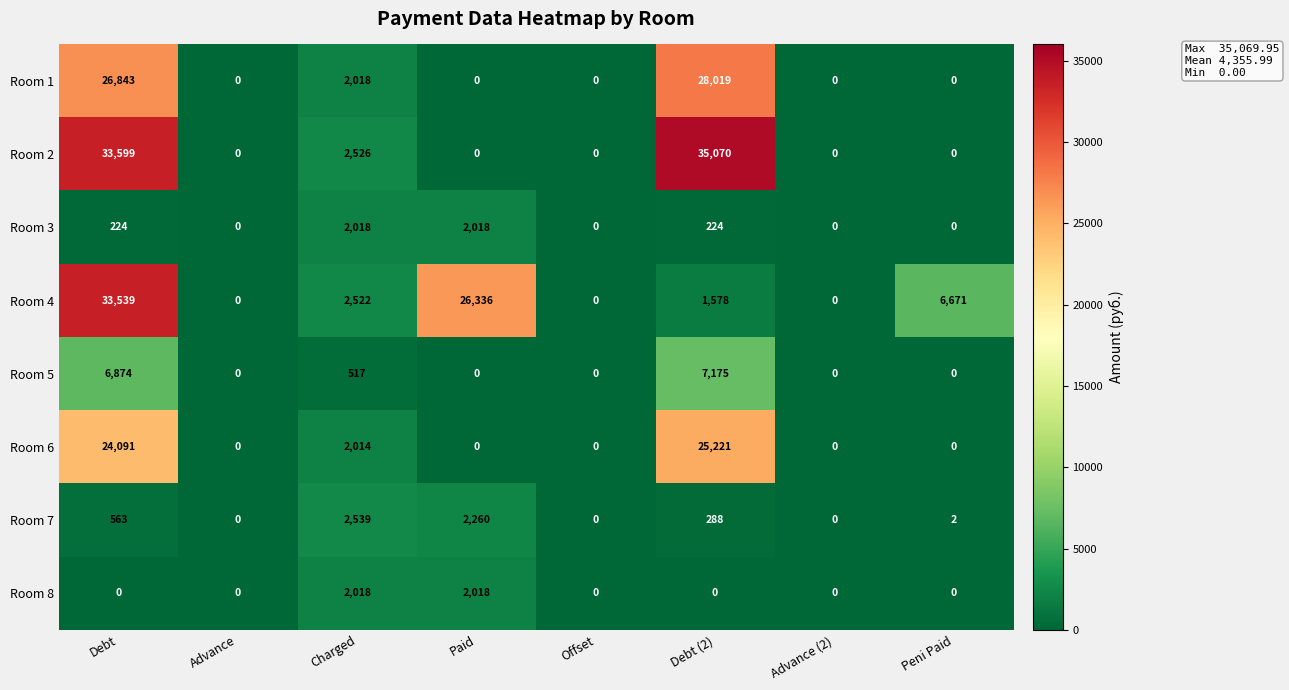

What value does the Room 7 series have at Charged, to the nearest 10?

2540